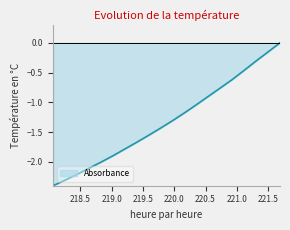

How many lines are shown in the chart?

1